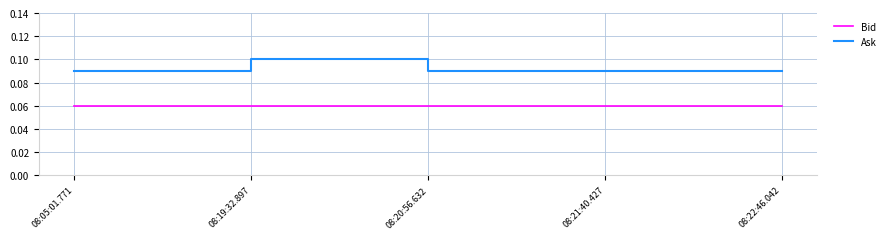

Is it true that Ask equals 0.1 at 08:22:46.042?

True